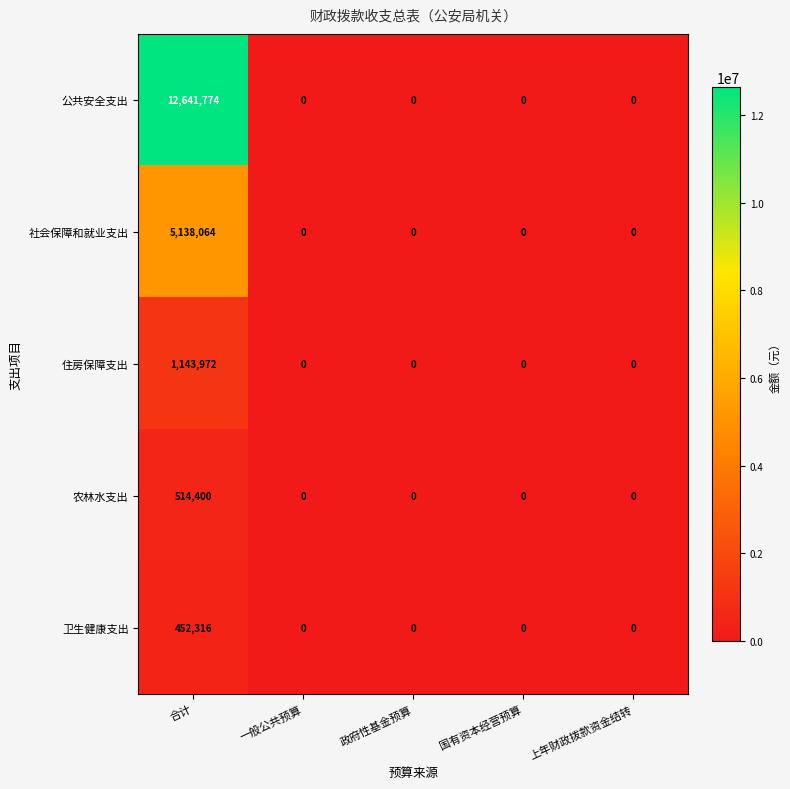

At which category does the chart reach its peak across all series?

合计